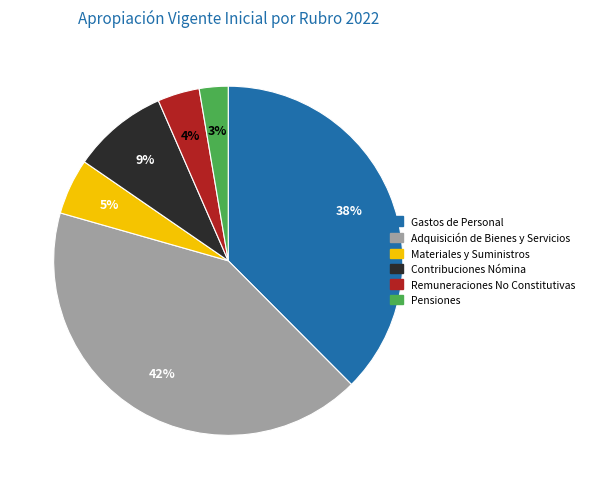

To the nearest percent, what is the average slice percentage?

17%